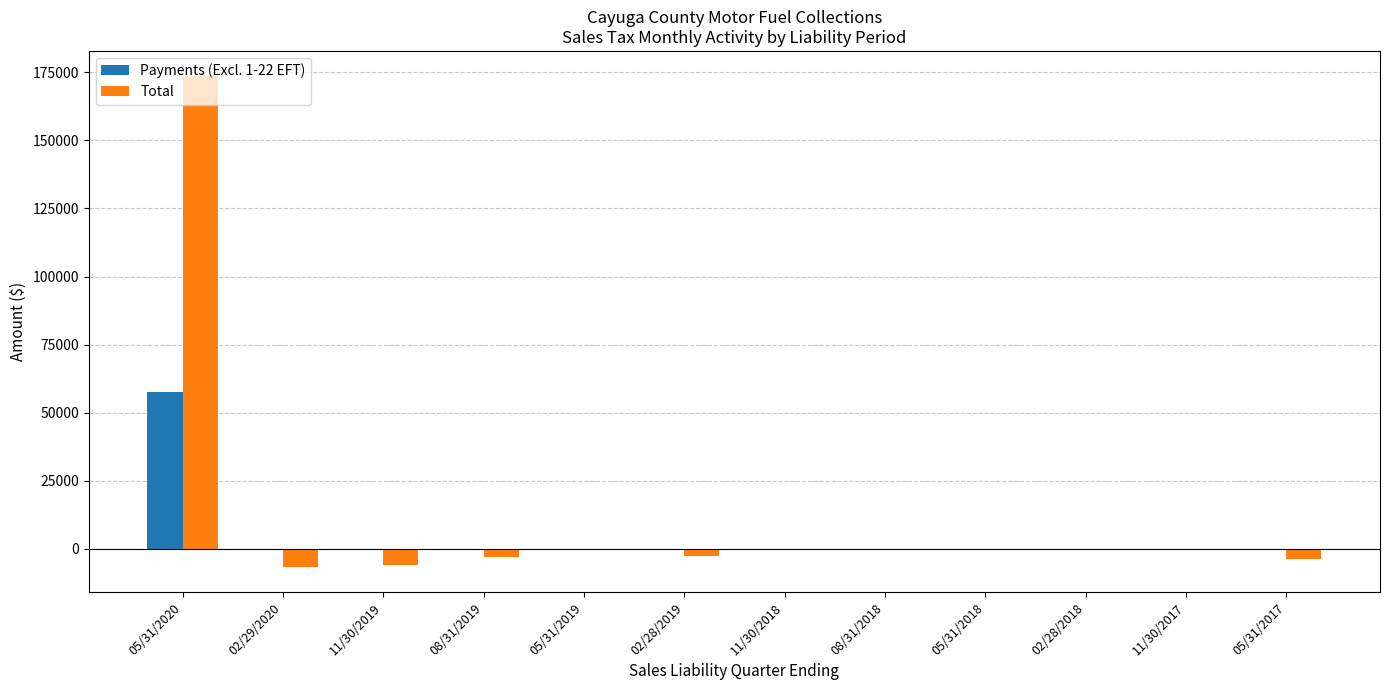

How many groups of bars are there?

12